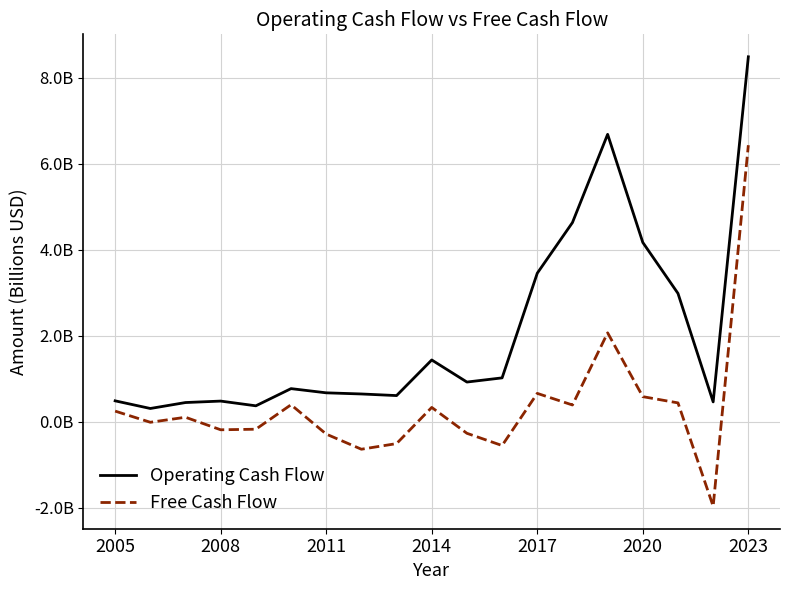

What is the difference between the maximum and minimum values in the Operating Cash Flow series?

8.2